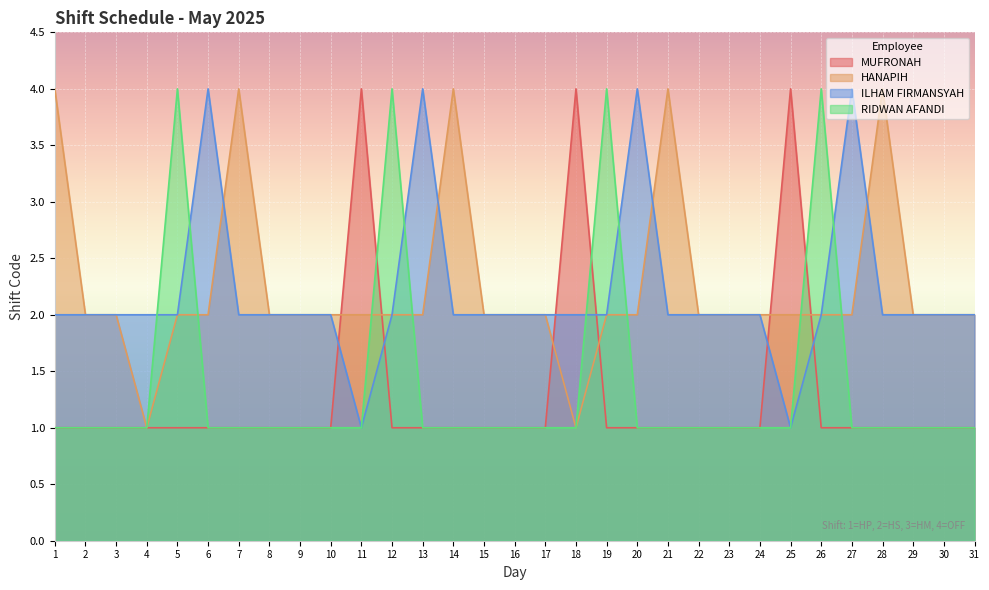

Count the number of data series in this chart.

4